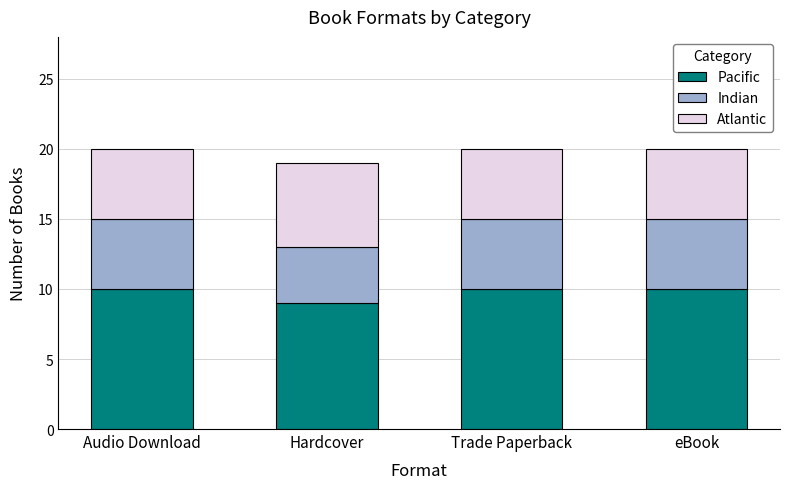

What is the lowest value of the Pacific series?

9